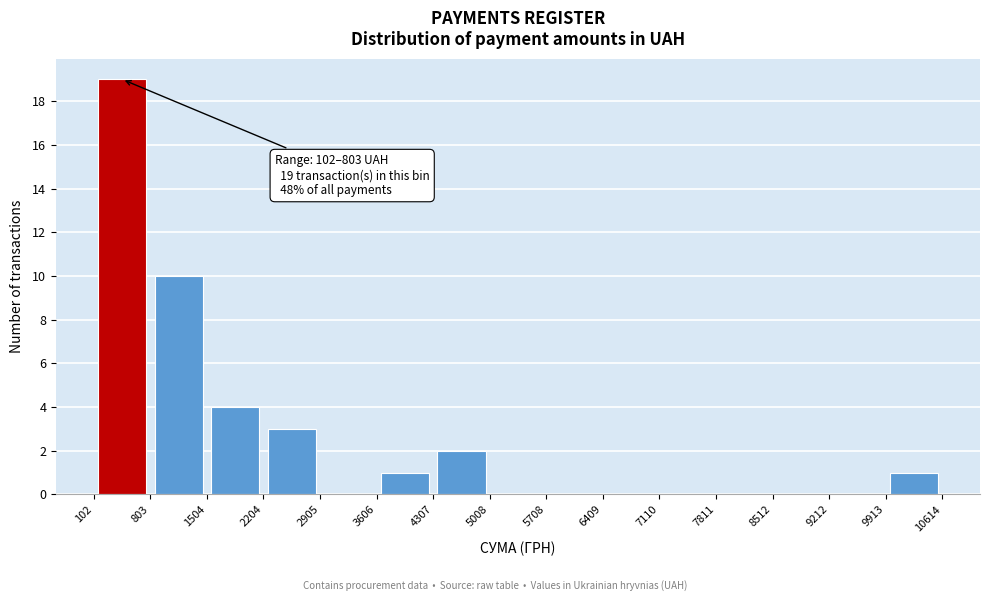

Over which range of the x-axis is the bar tallest?

102 to 803